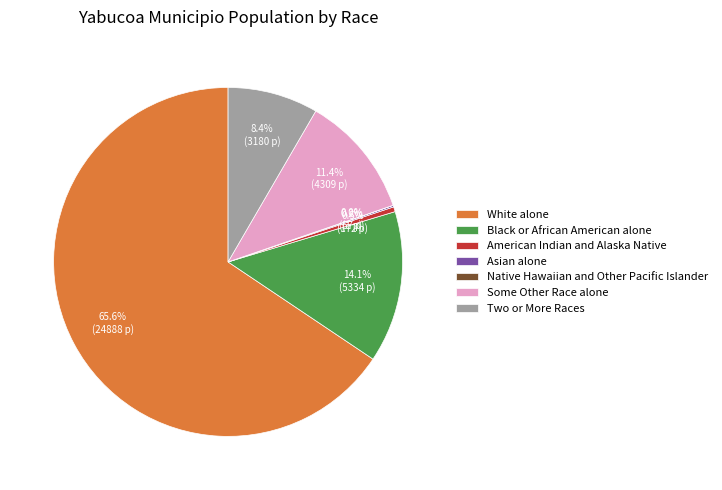

Between Two or More Races and White alone, which is larger?

White alone